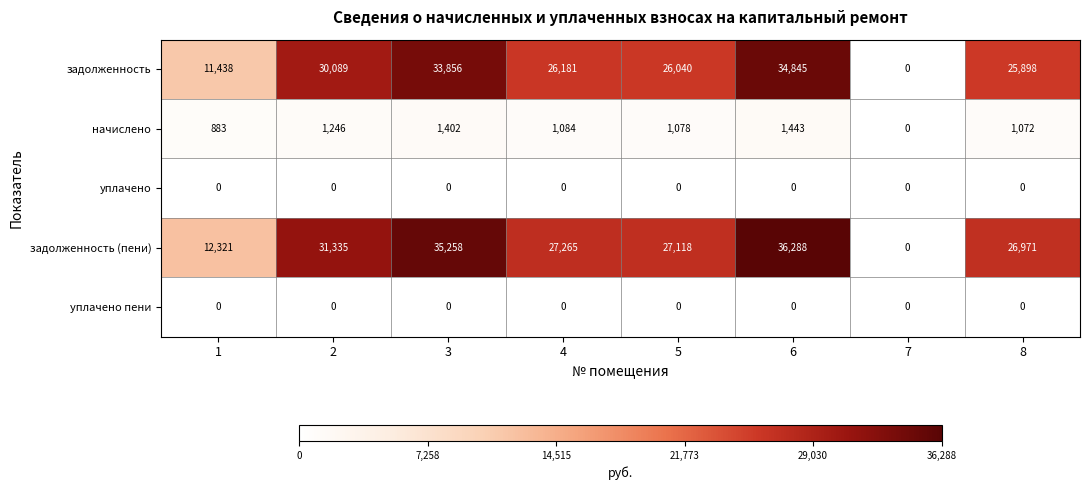

Which series has the widest spread of values?

задолженность (пени)